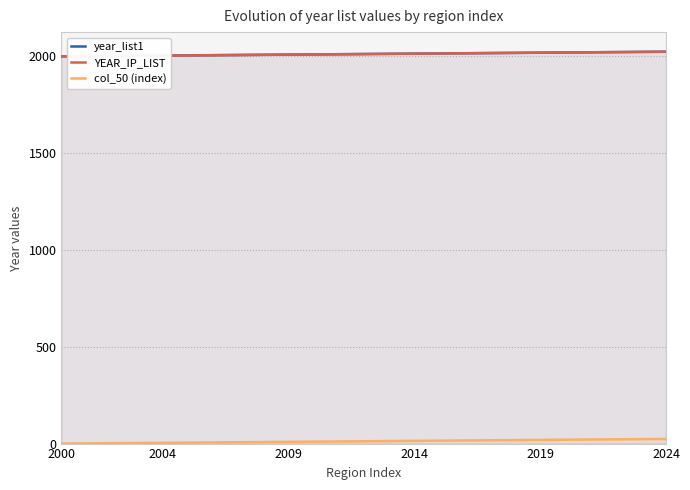

True or false: year_list1 has more than 0 points higher than both neighbors.

False